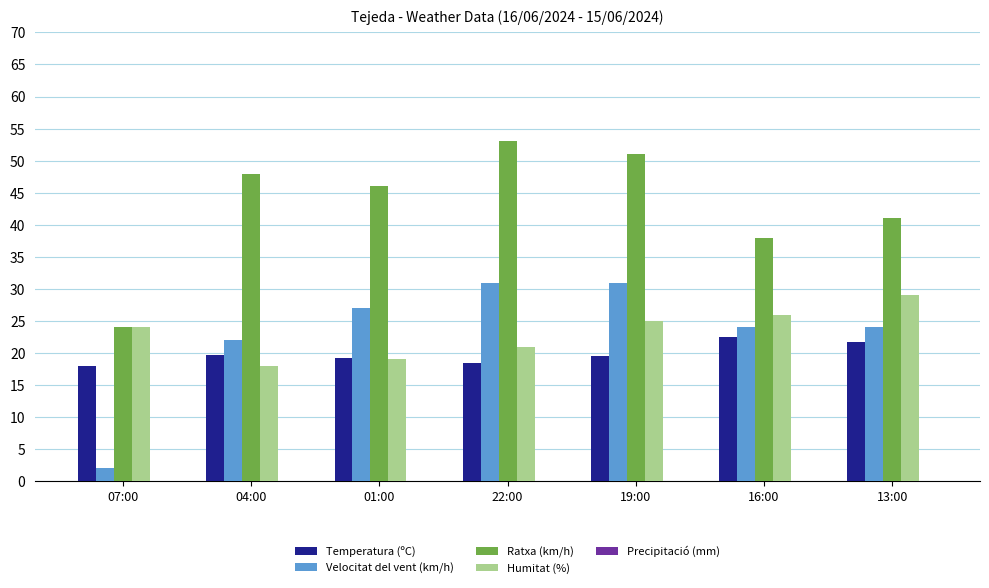

What value does the Velocitat del vent (km/h) series have at 07:00?

2.0